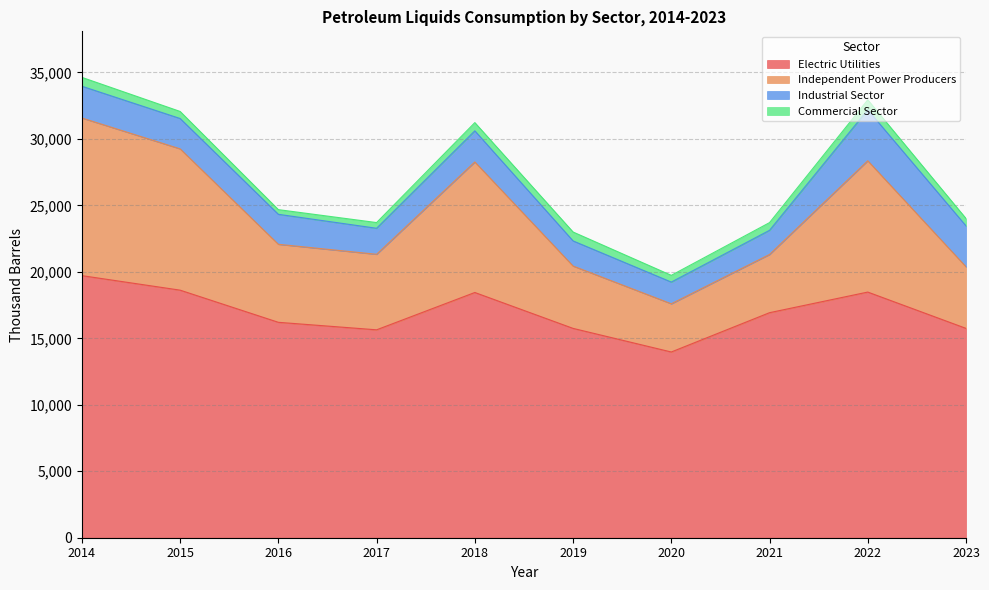

What is the maximum value for Electric Utilities?

19716